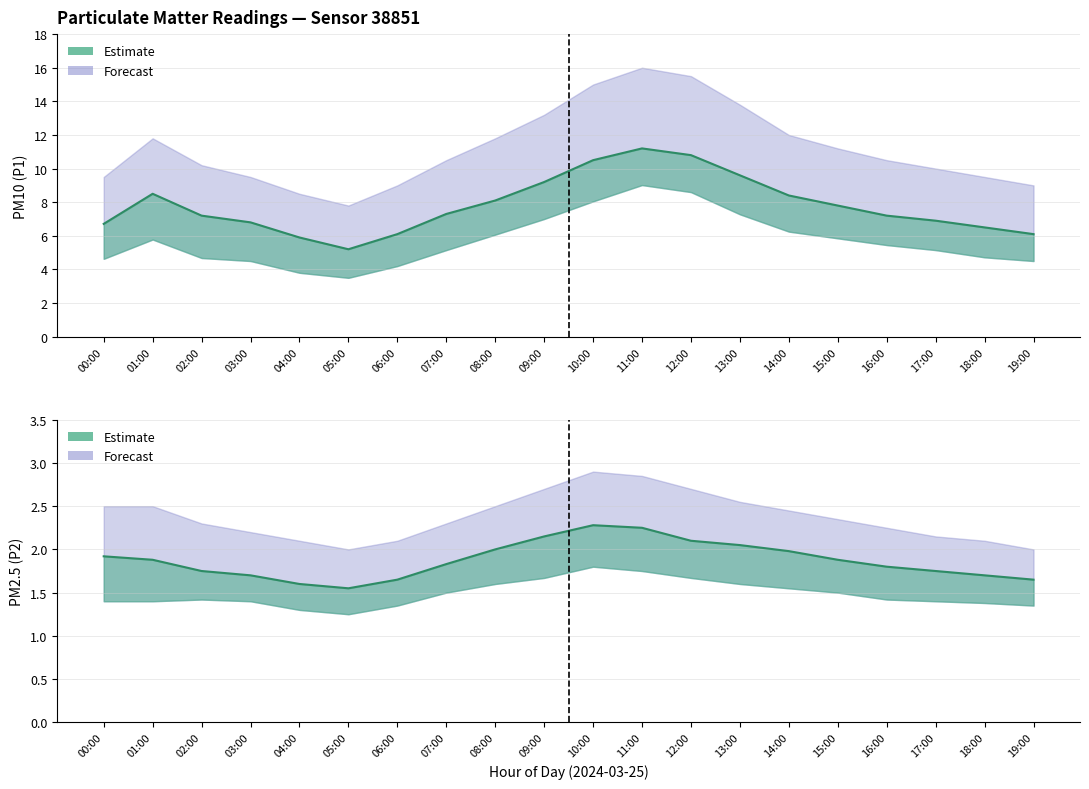

List the series in order of their overall mean, lowest first.

P2 (PM2.5), P1 (PM10)